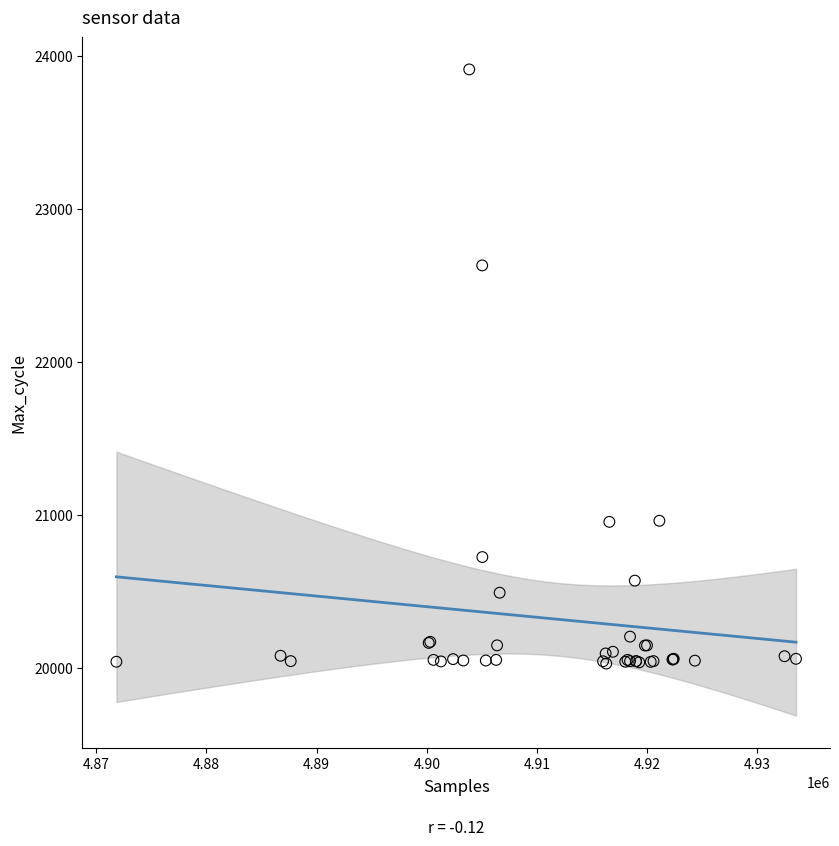

What Y value in the scatter plot is closest to 21971?

22632